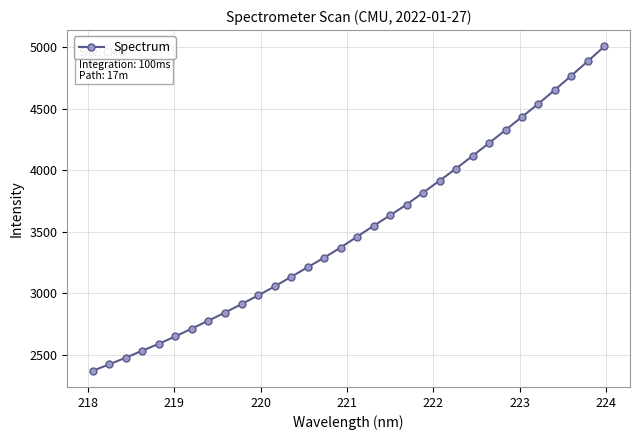

What is the difference between the maximum and second lowest values?

2586.1